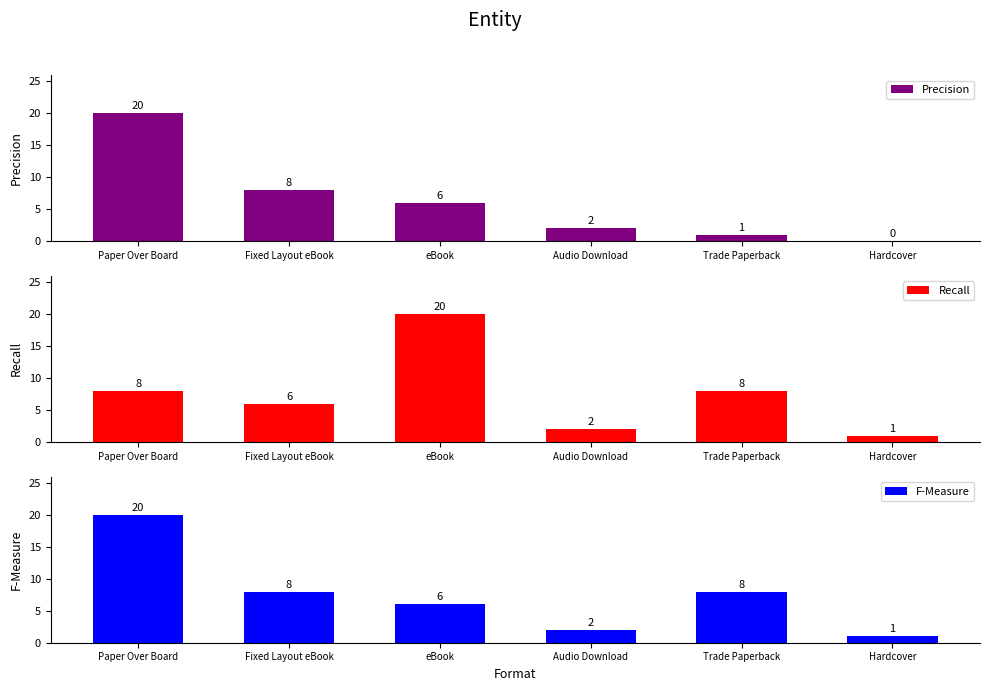

How many groups of bars are there?

6